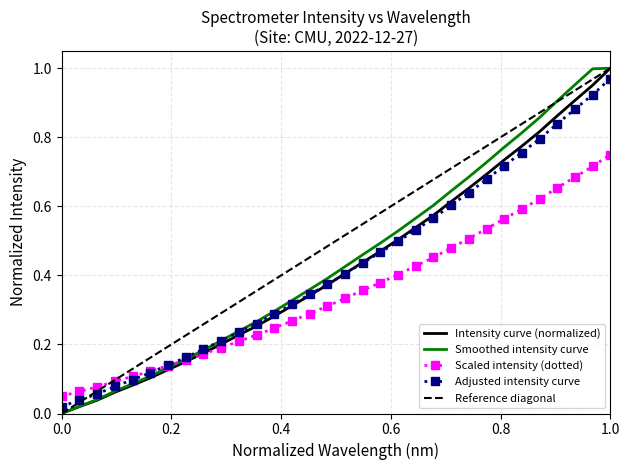

What is the sum of all values?

13.7